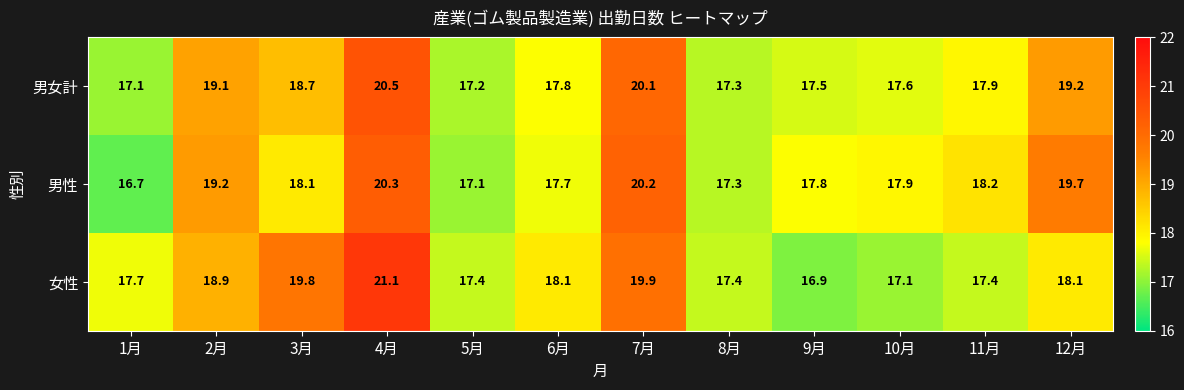

Is the value of 男性 at 4月 greater than the value of 男女計 at 7月?

Yes